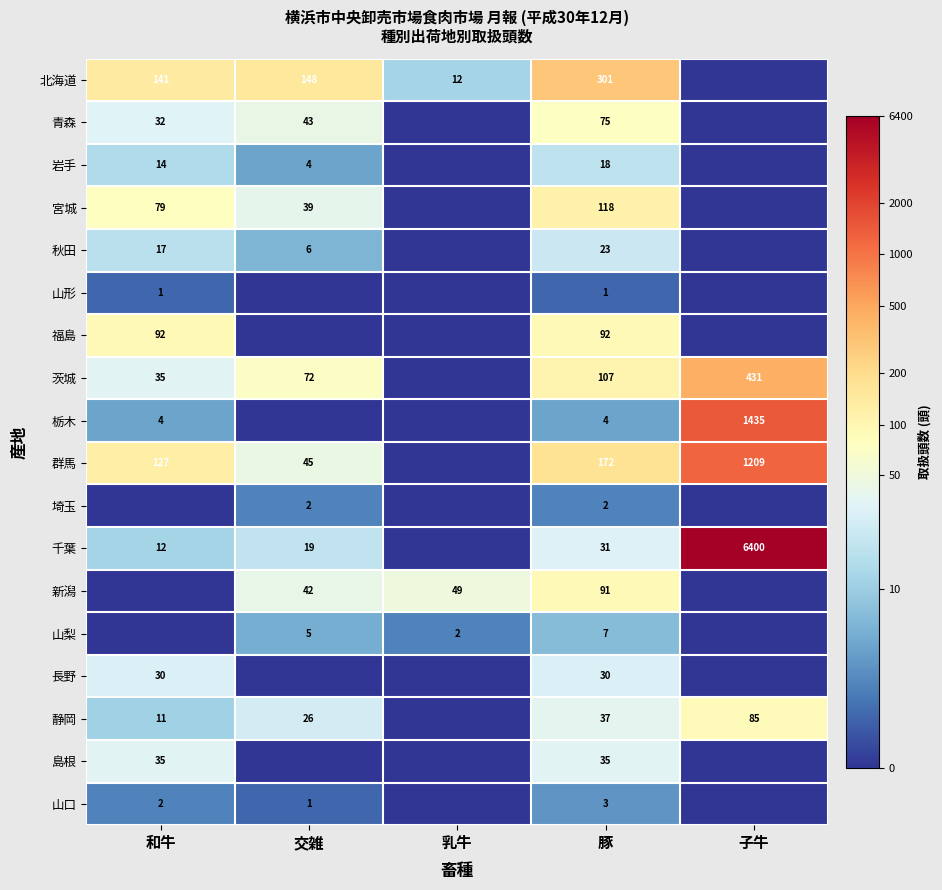

At which category does the chart reach its minimum across all series?

子牛